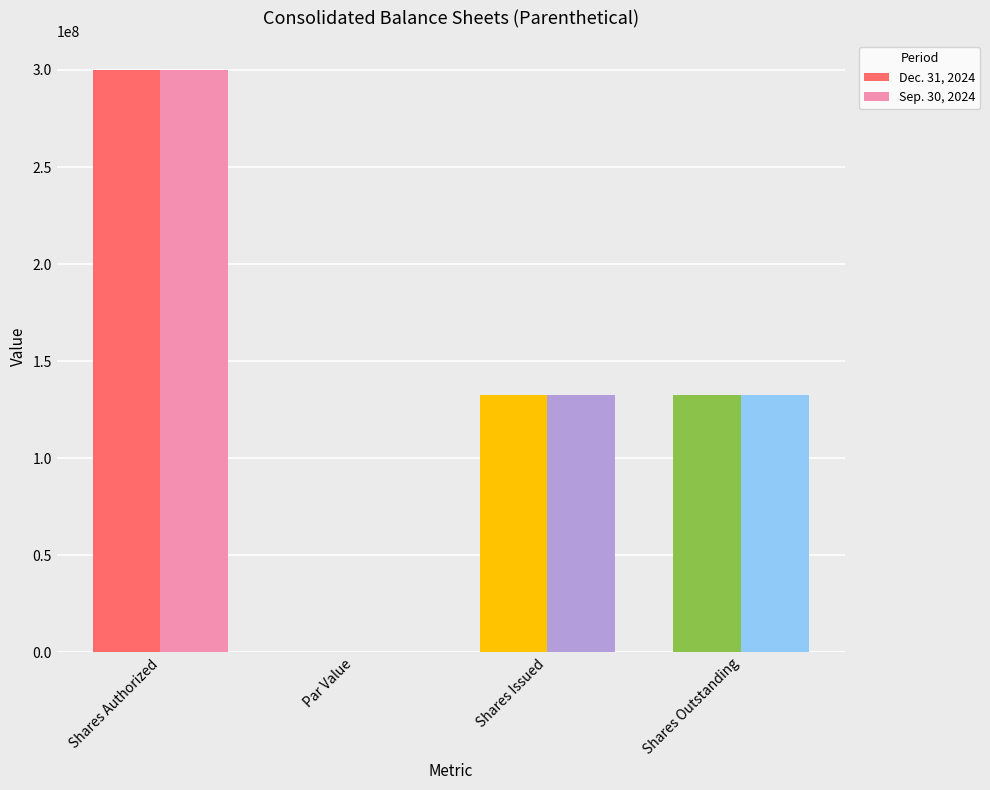

The Dec. 31, 2024 series shows 0.0 at Par Value. True or false?

True